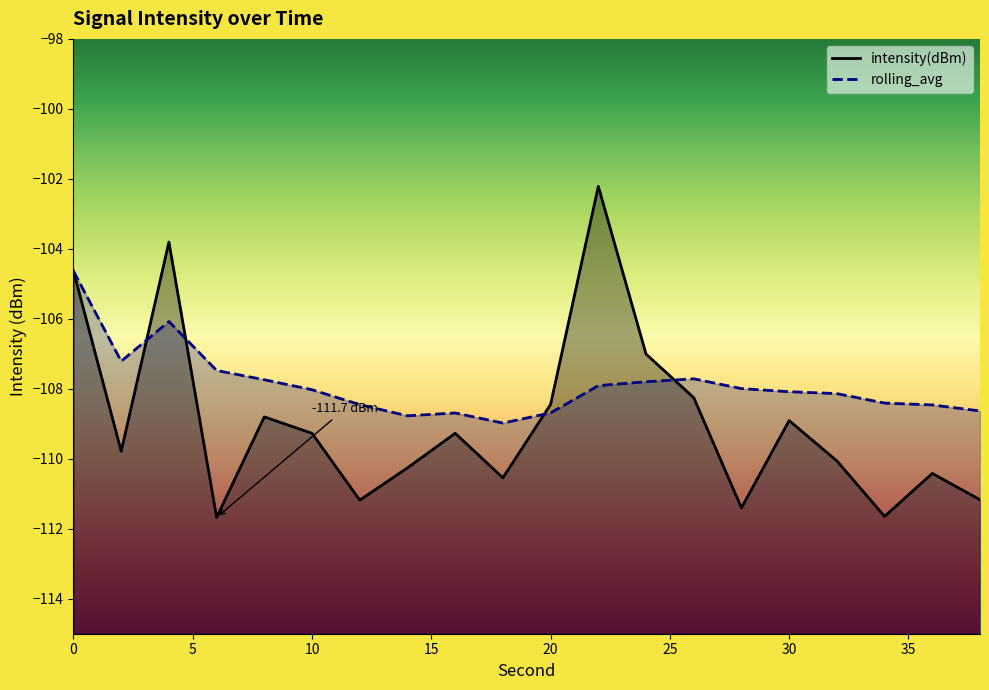

Which series has the widest spread of values?

intensity(dBm)